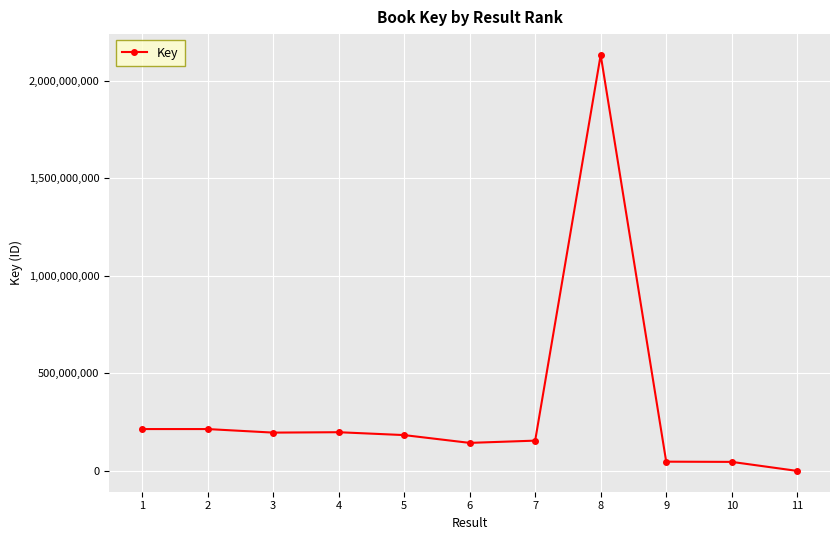

What is the maximum value shown in the chart?

2132379806